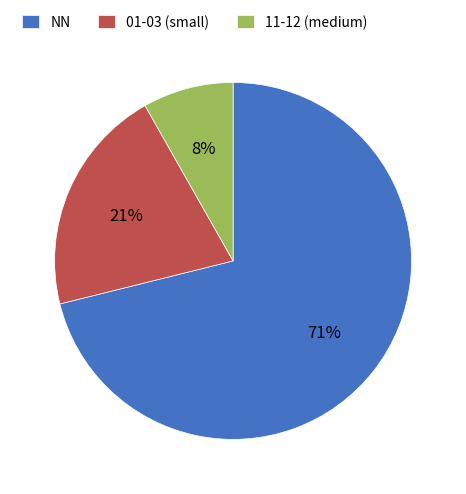

To the nearest percent, what portion does NN represent?

71%